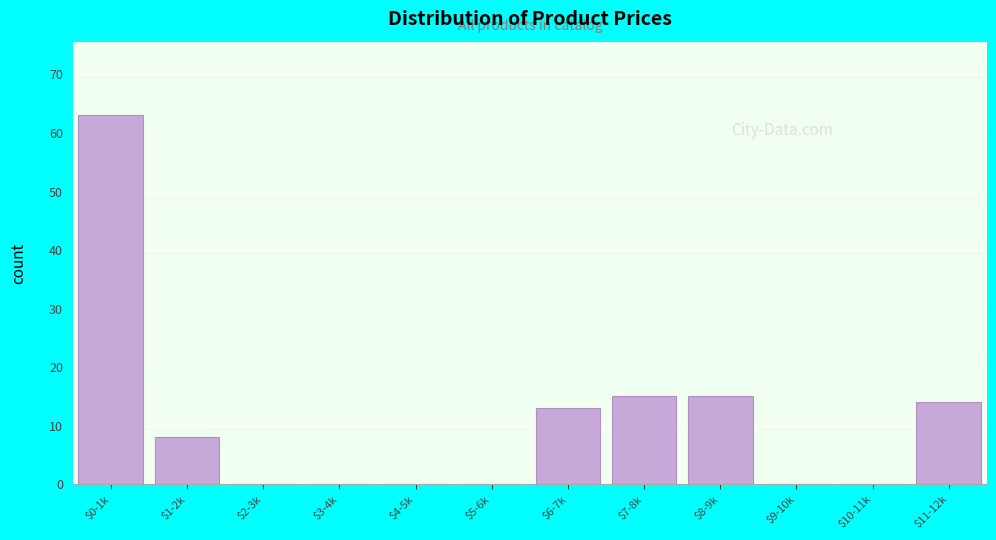

At which category does the chart reach its peak across all series?

$0-1k